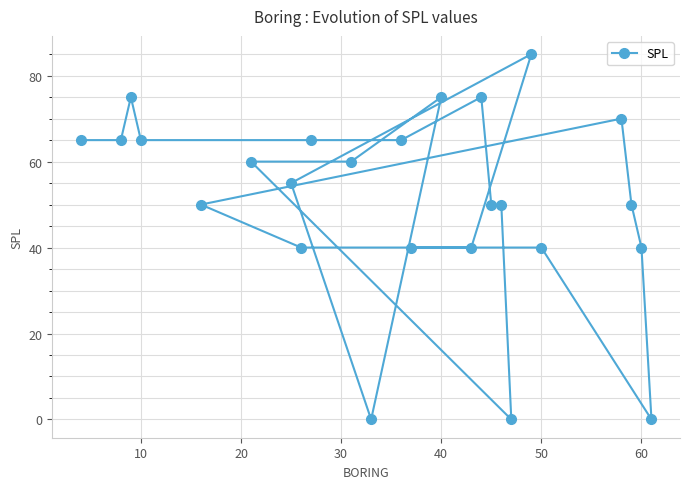

How many lines are shown in the chart?

1